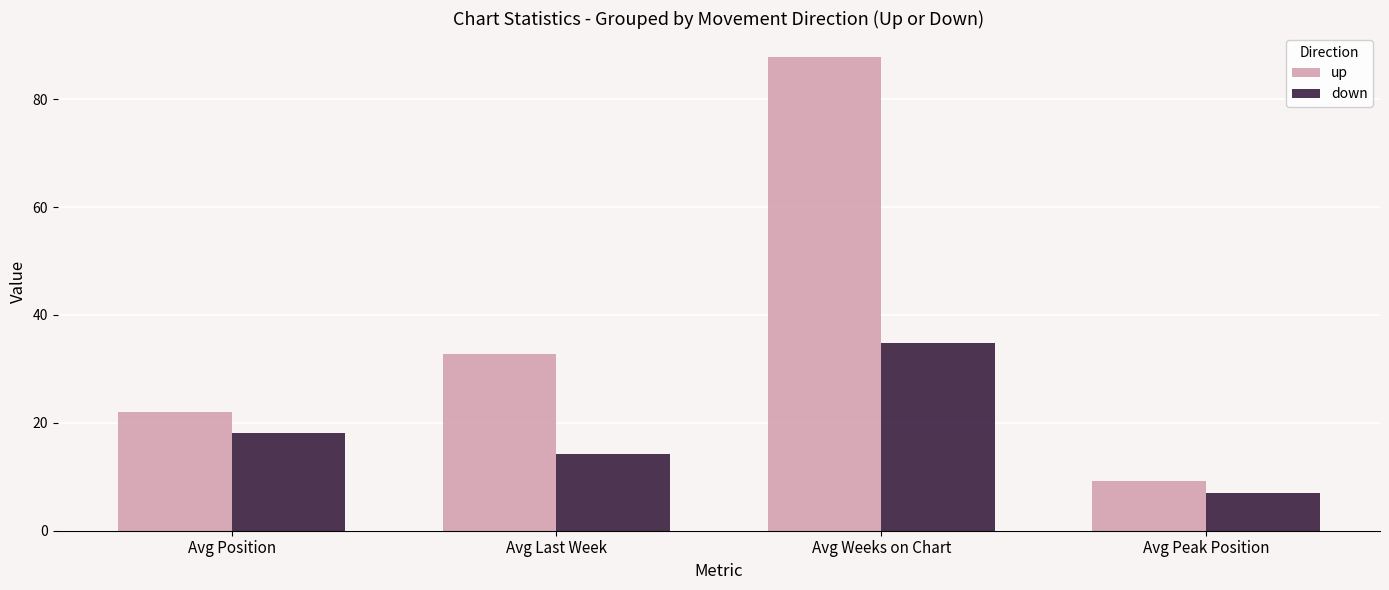

What are all the series names shown in the legend?

up, down